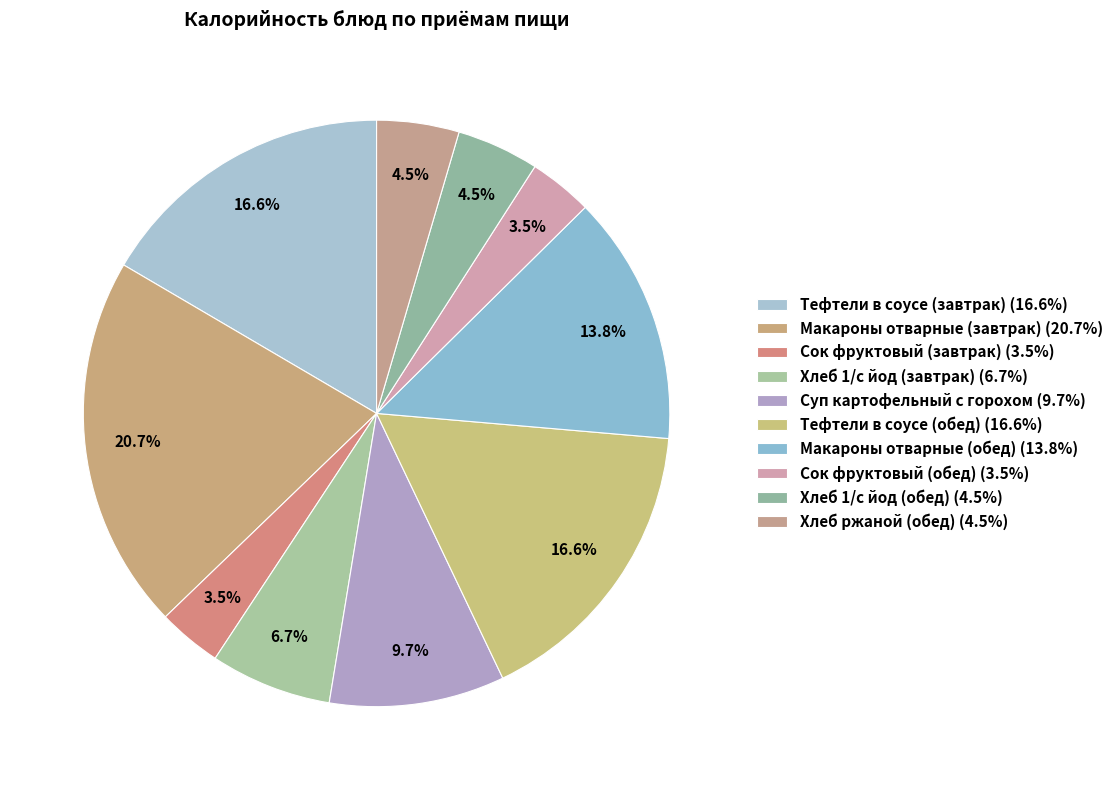

How many segments does this pie chart have?

10